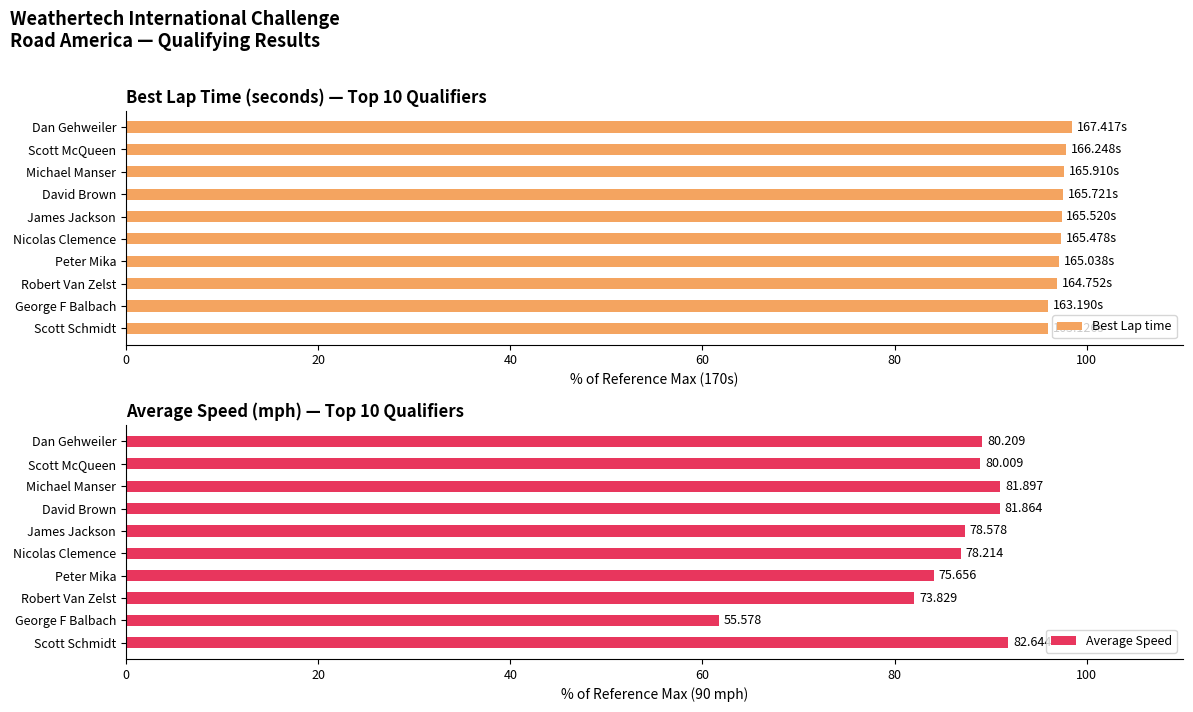

How many groups of bars are there?

10